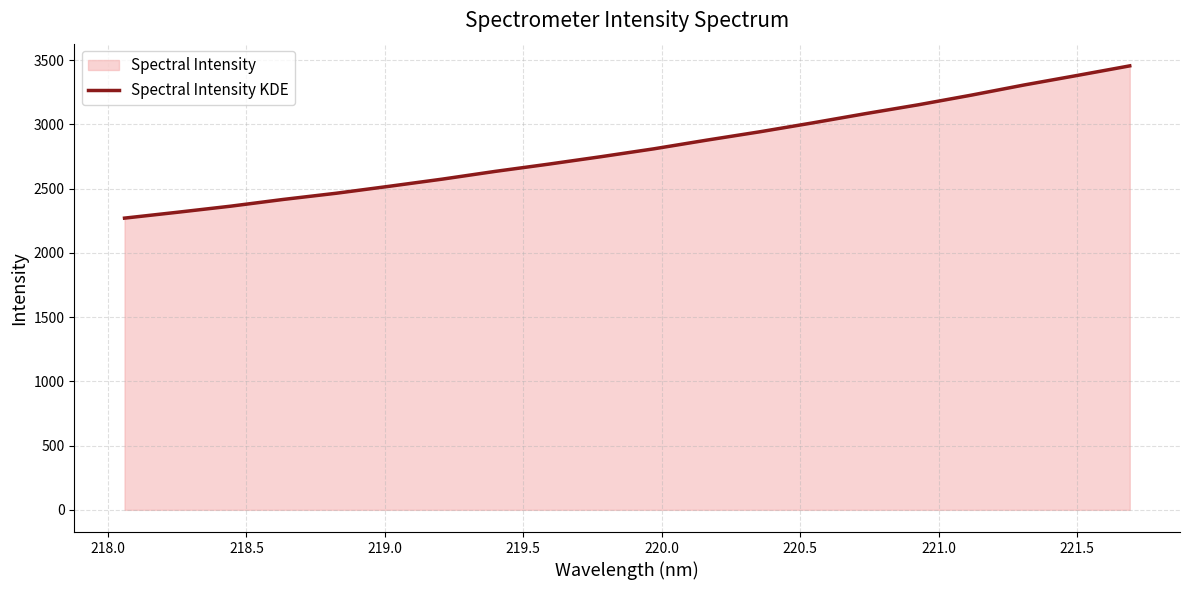

What is the greatest value displayed?

3454.8